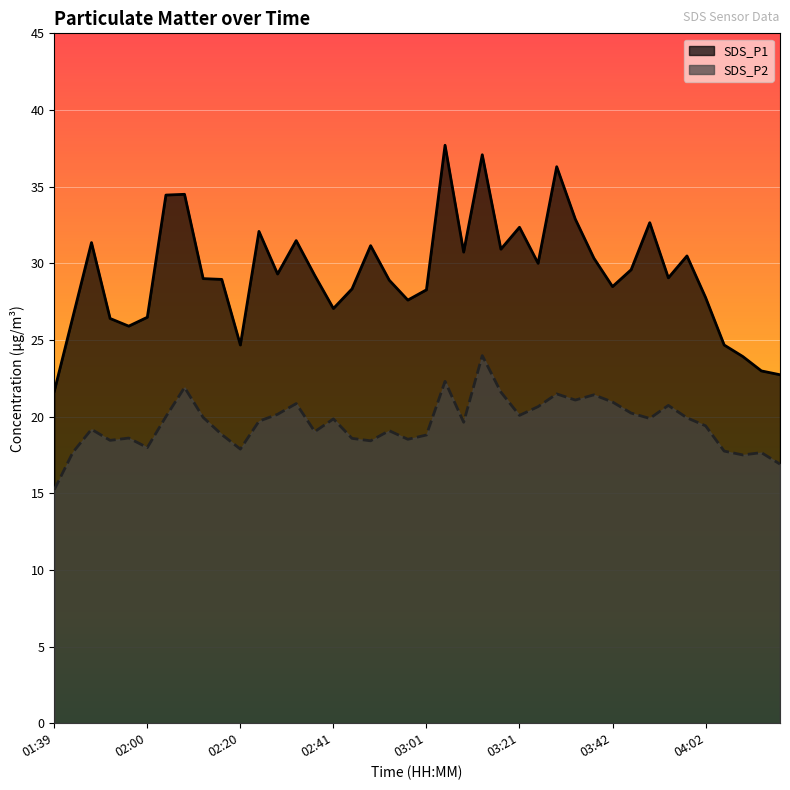

What is the total value across all series at 02:16?

47.8